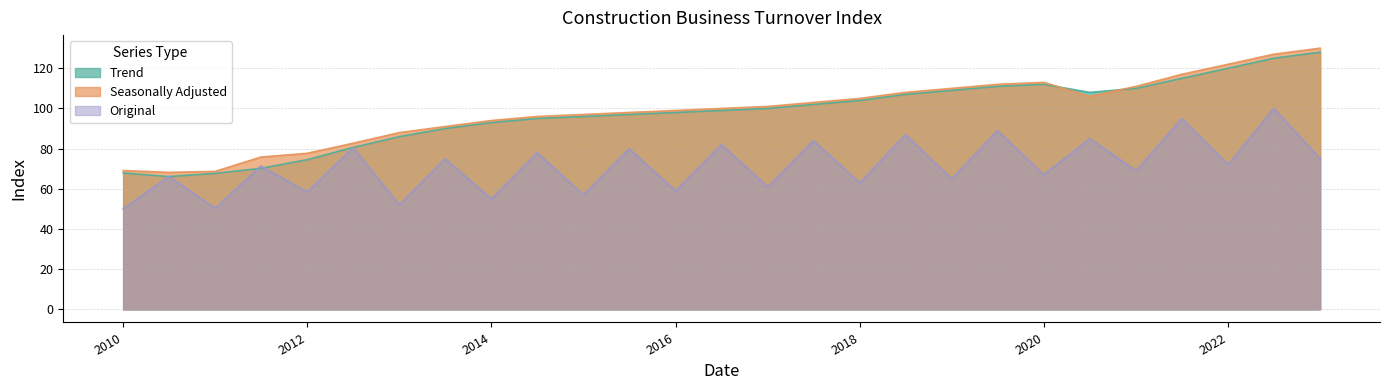

Which series has the largest total across all categories?

Seasonally Adjusted